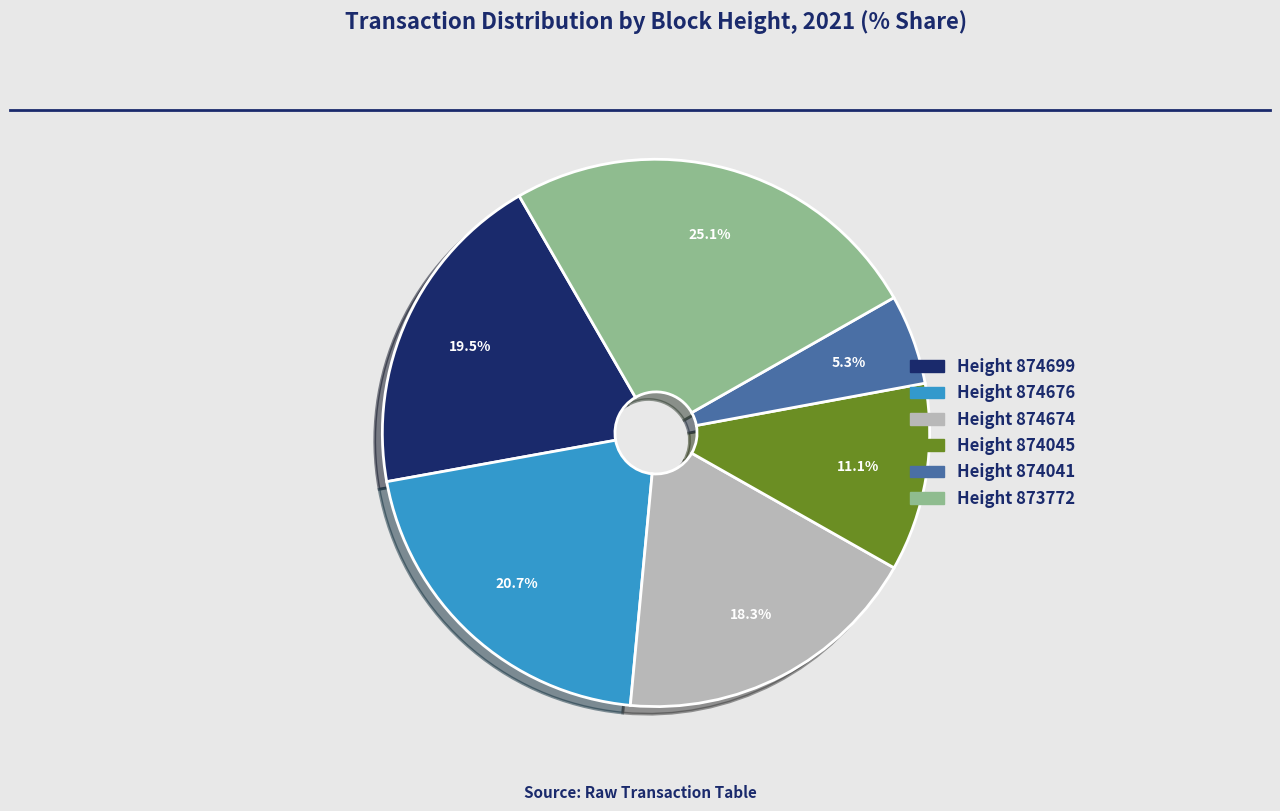

To the nearest percent, what is the difference between the largest and smallest slice percentages?

20%